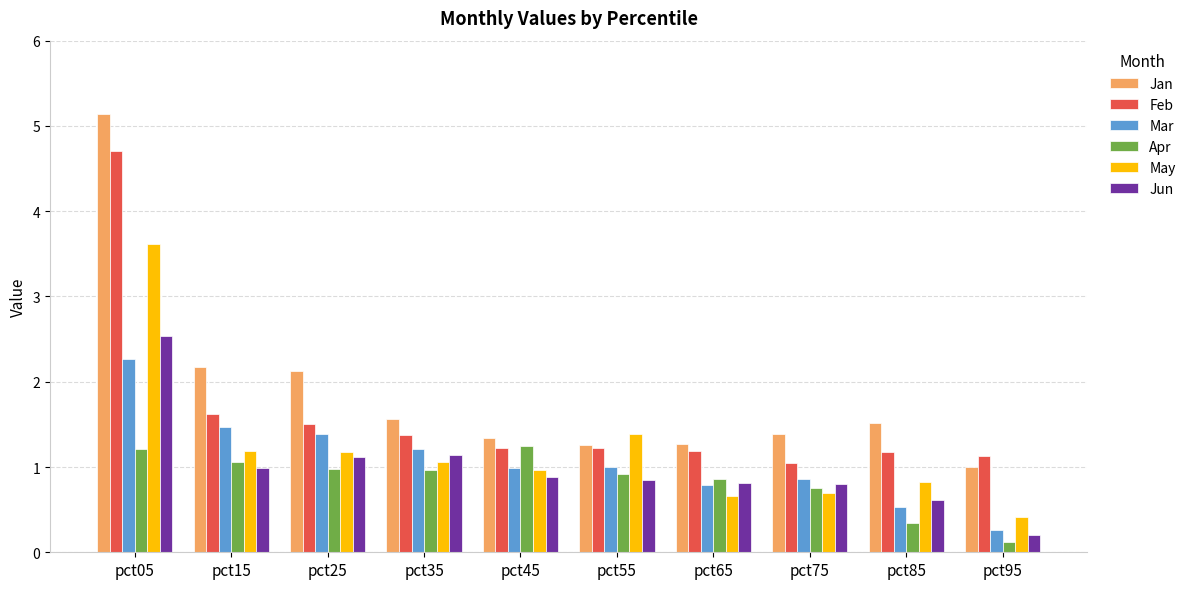

What is the total value across all series at pct45?

6.7